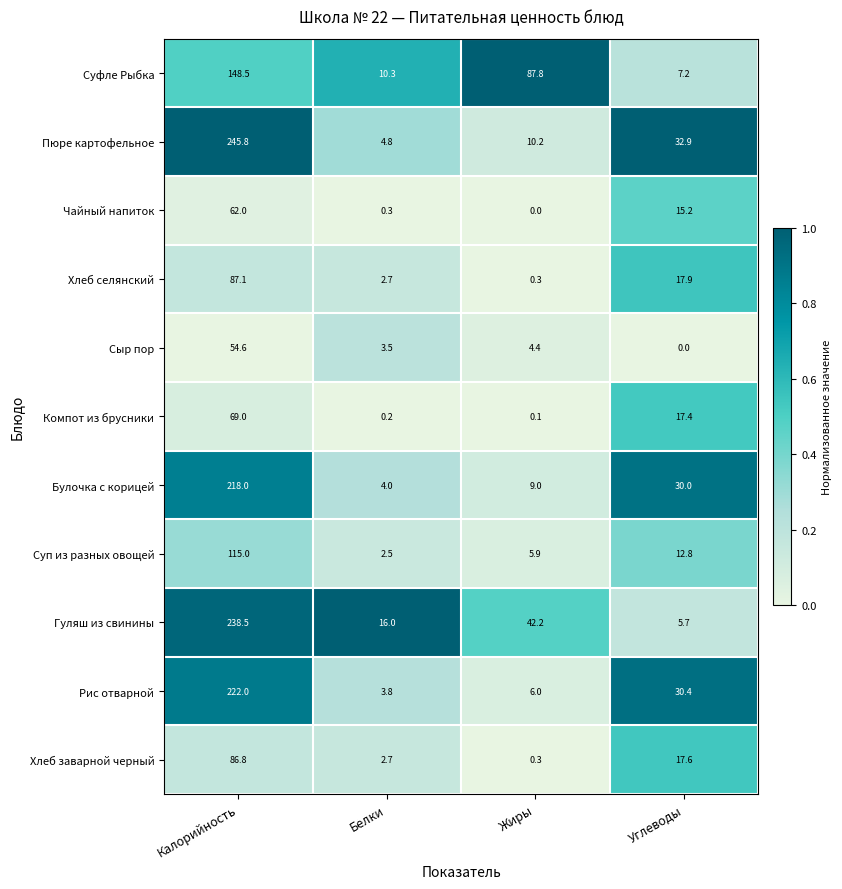

How many values in the Чайный напиток series are below 15?

2